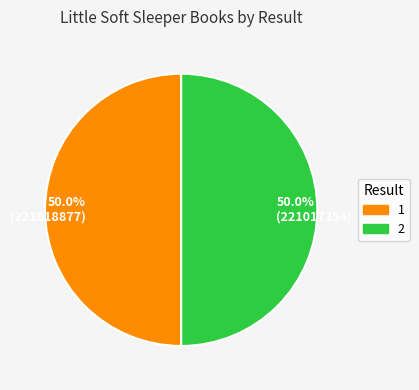

How many slices are in this pie chart?

2